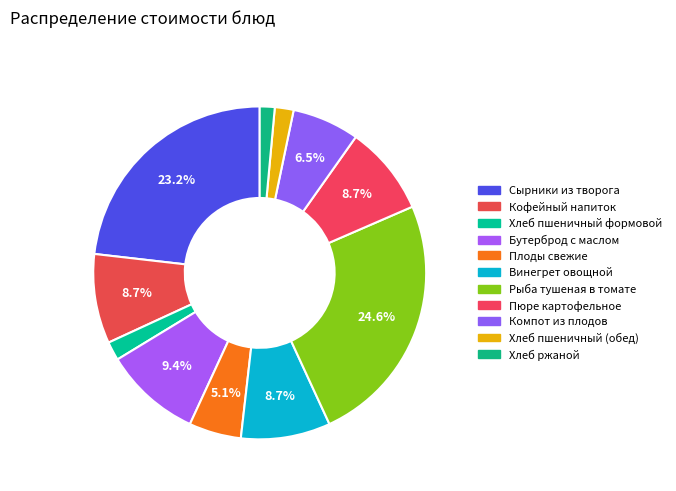

Count the number of slices in the pie.

11